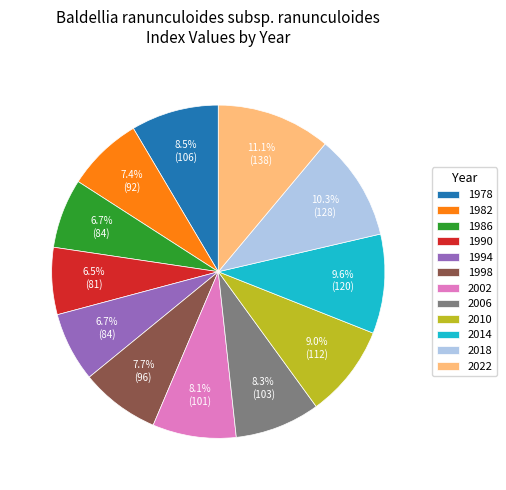

Which slice is the largest?

2022